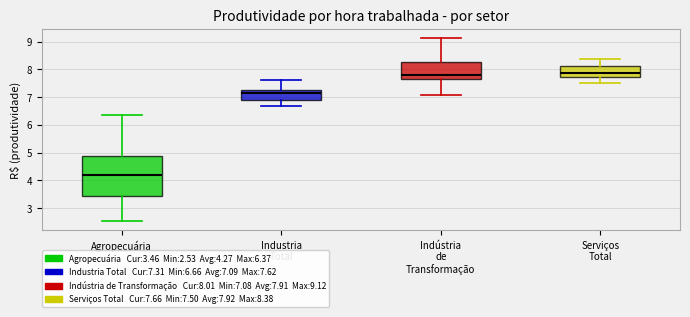

Where does the median line of the box for Serviços Total sit on the y-axis? The values are not printed on the chart, so give them approximately, as read against the axis.

7.9